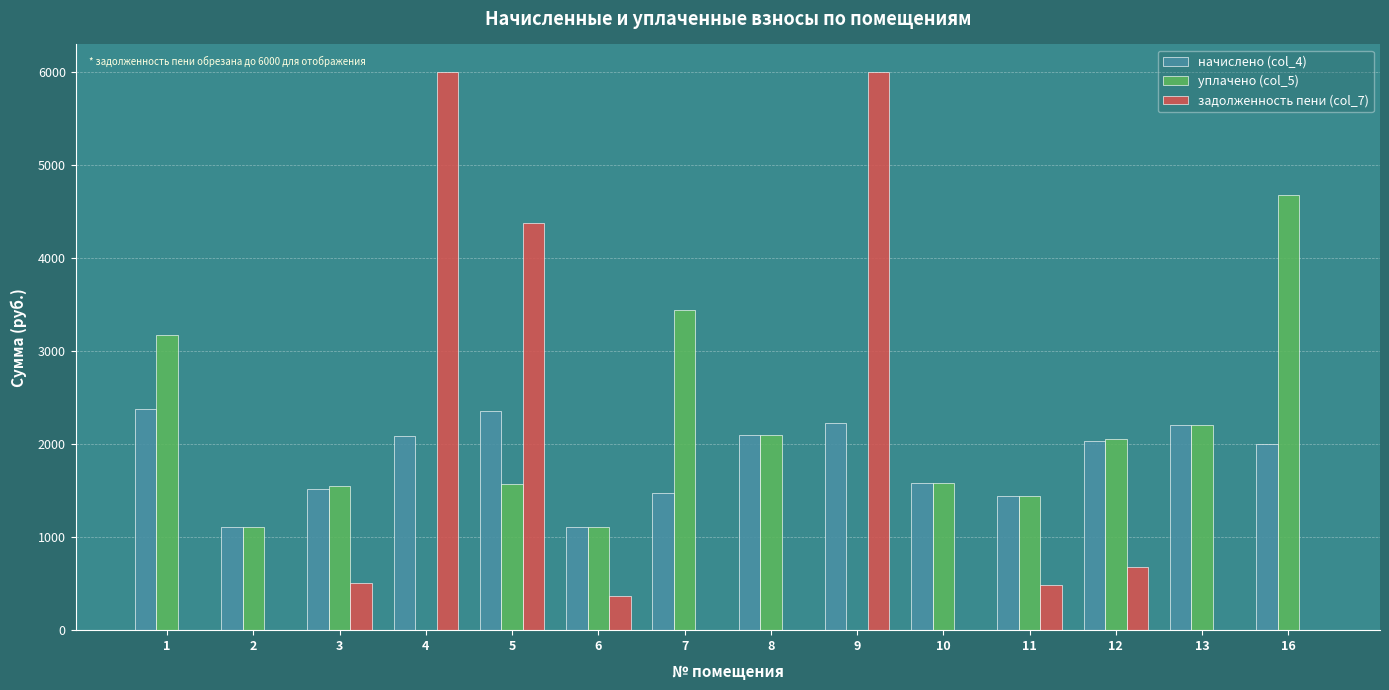

How many groups of bars are there?

14